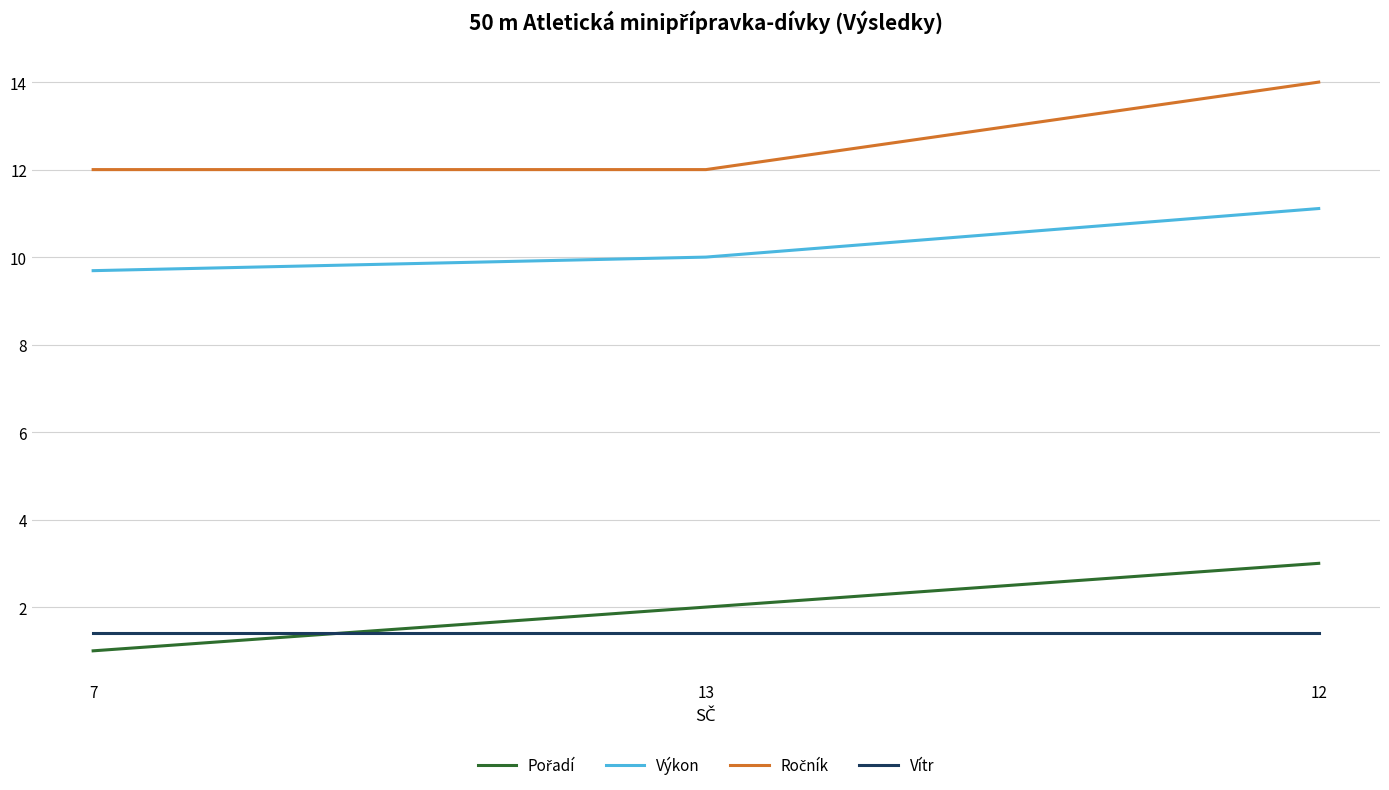

At which category is the sum across all series the highest?

12